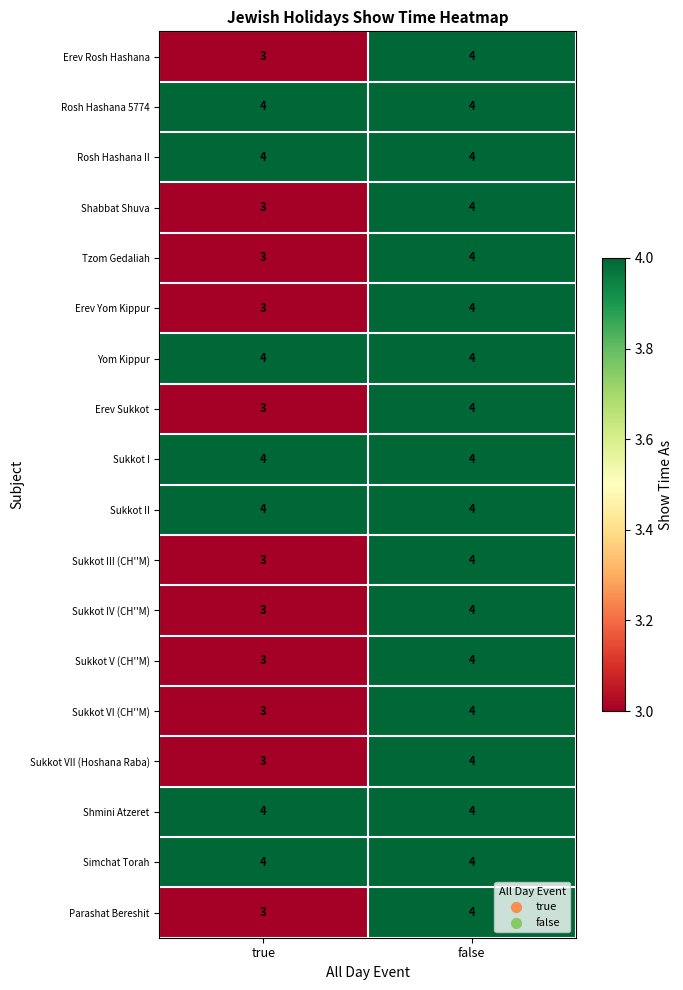

At which category is the sum across all series the highest?

false